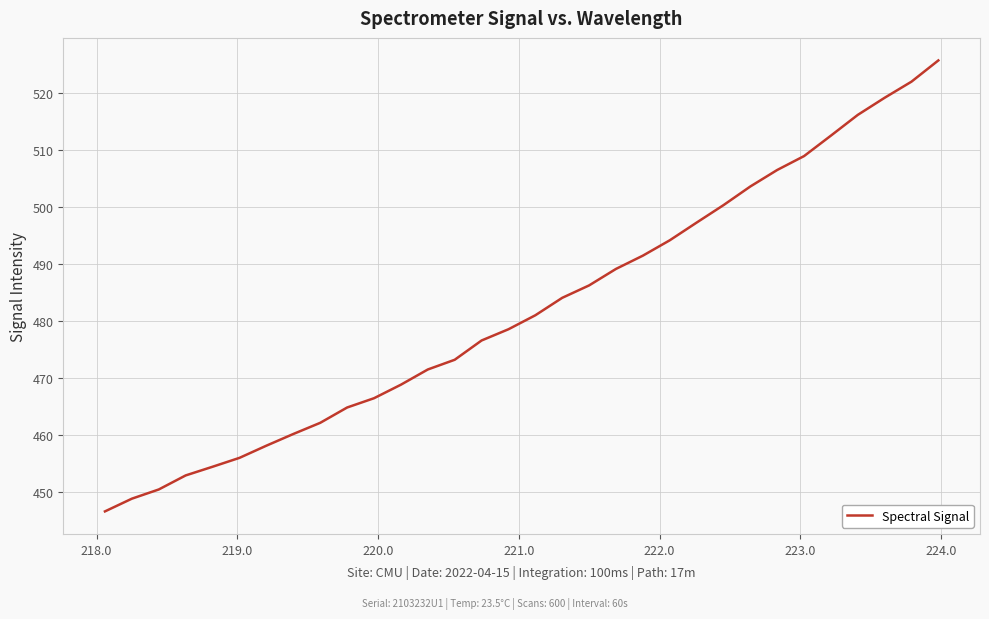

What is the minimum value shown in the chart?

446.7